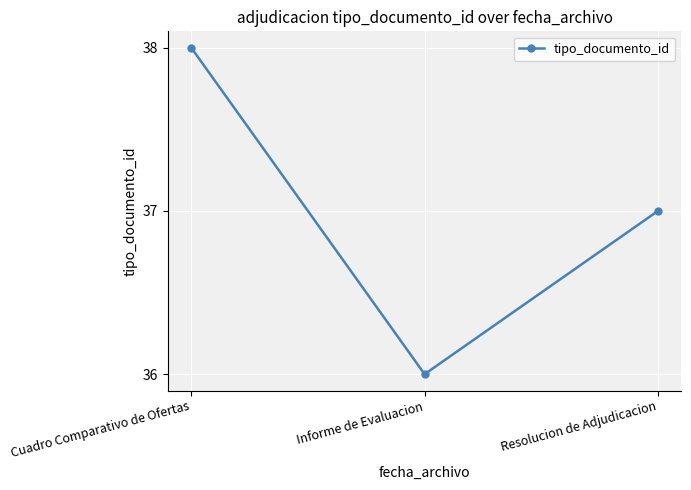

Which has a higher value, Informe de Evaluacion or Cuadro Comparativo de Ofertas?

Cuadro Comparativo de Ofertas